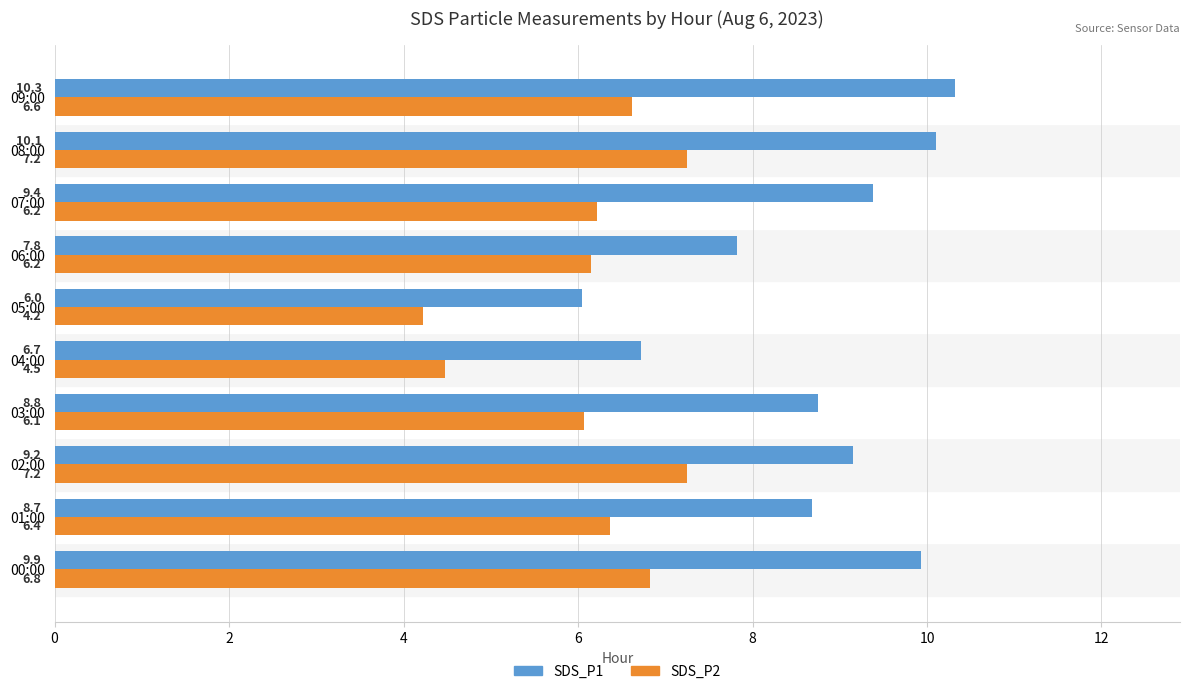

Which series changed the most between 00:00 and 02:00?

SDS_P1